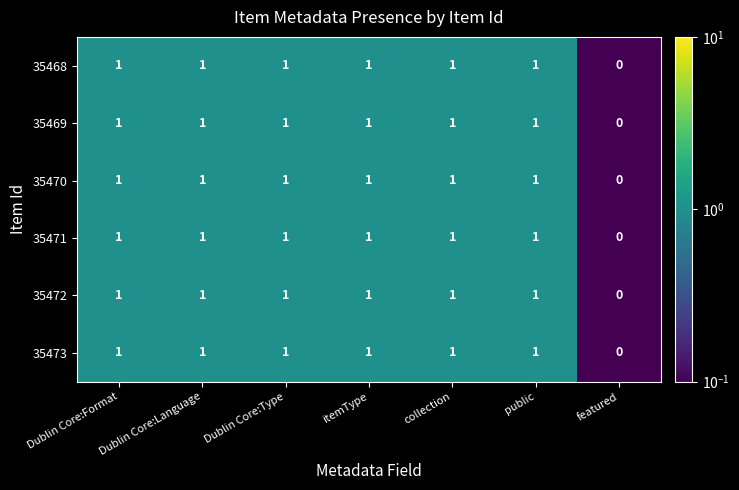

The value of 35471 at Dublin Core:Format is 1. True or false?

True